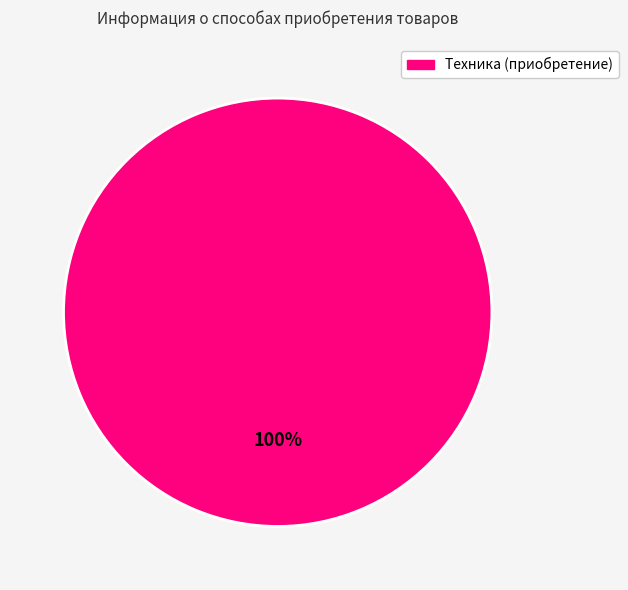

Does any single category account for the majority?

Yes